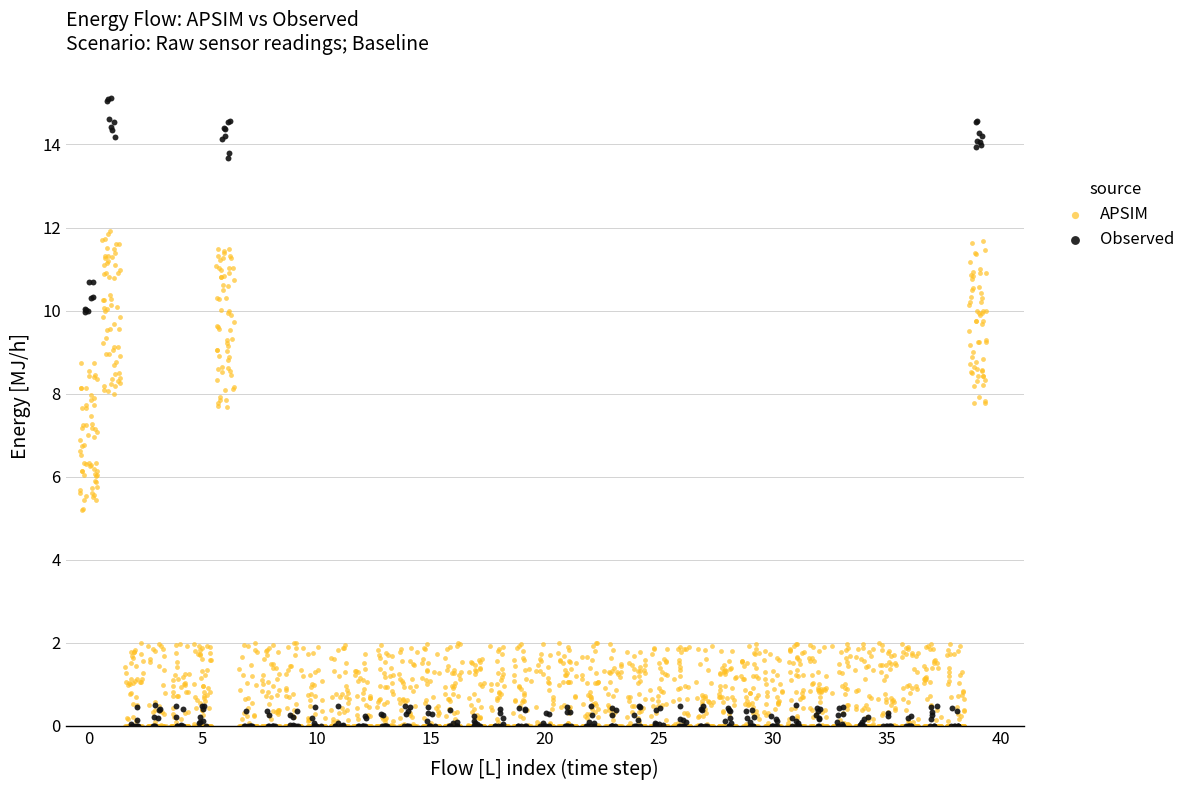

Which series has the widest spread of Y values?

Observed